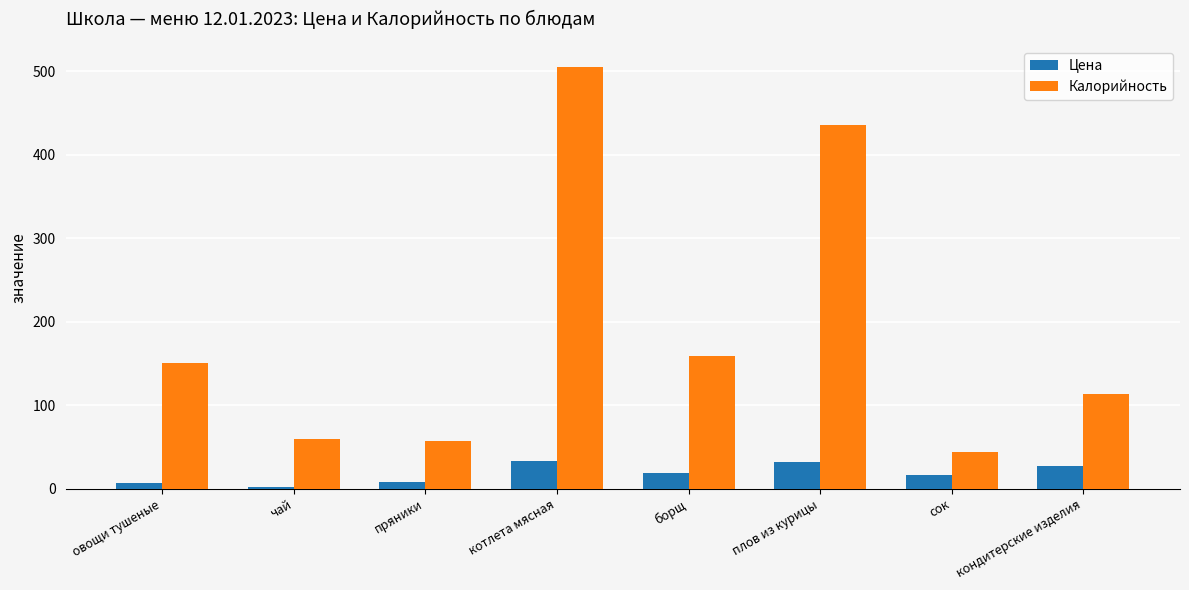

How many groups of bars are there?

8